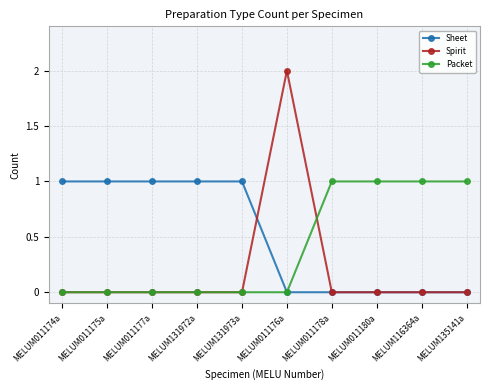

How many lines are shown in the chart?

3